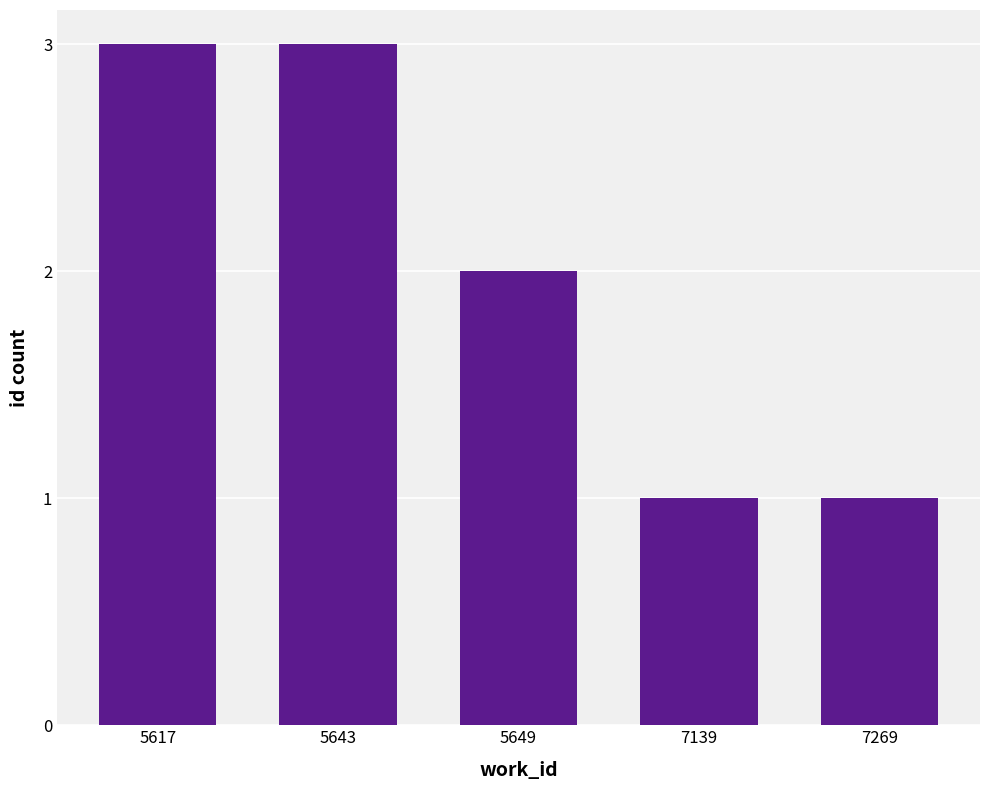

What is the minimum value shown in the chart?

1